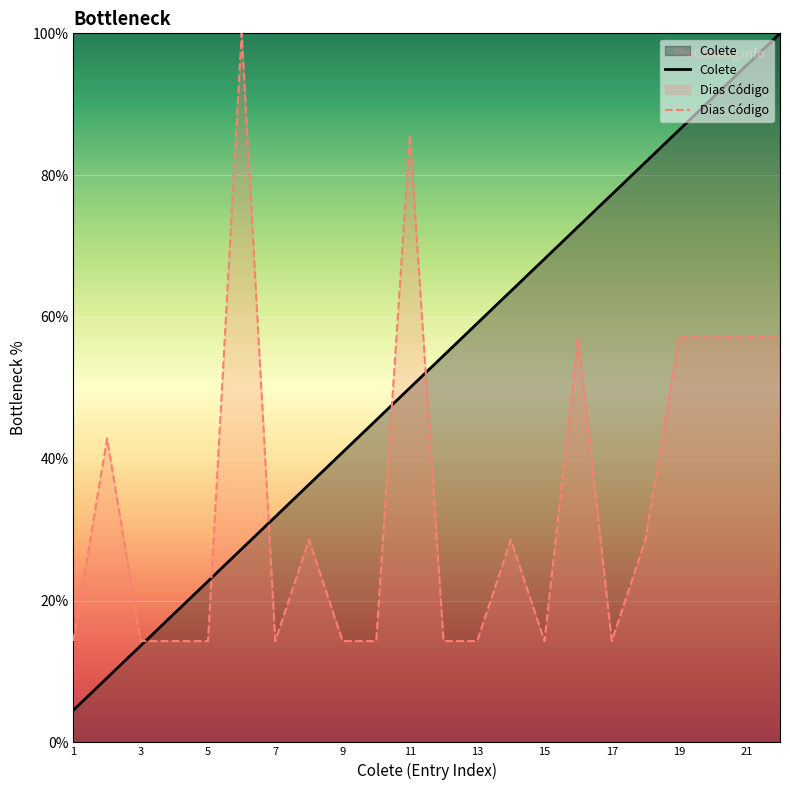

The value of Colete at 9 is 40.9. True or false?

True